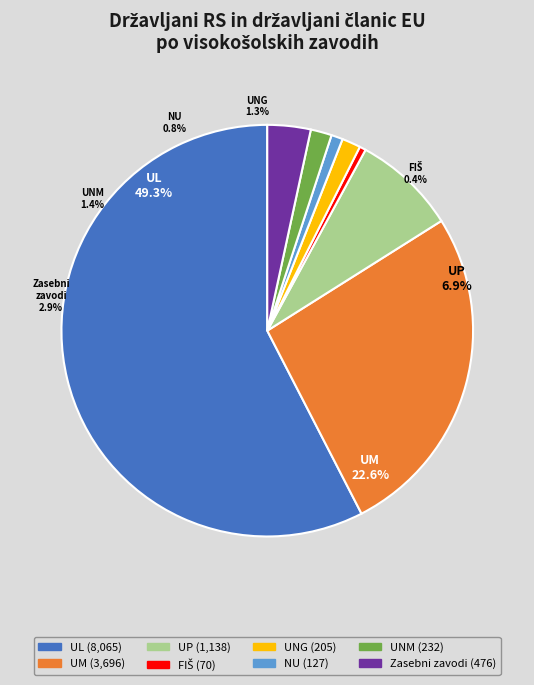

How many slices are in this pie chart?

8